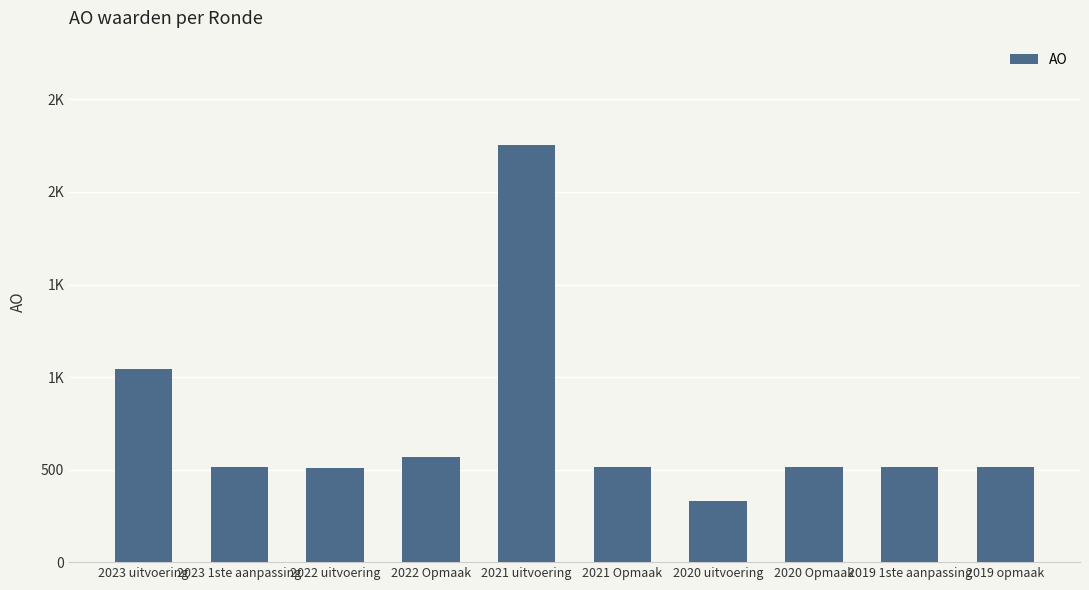

What value does the data have at 2023 uitvoering, to the nearest 10?

1040